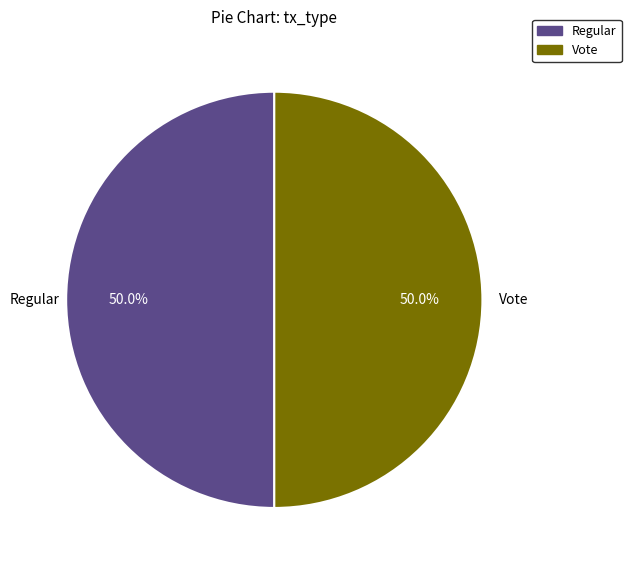

What percentage is NOT represented by Regular?

50.0%